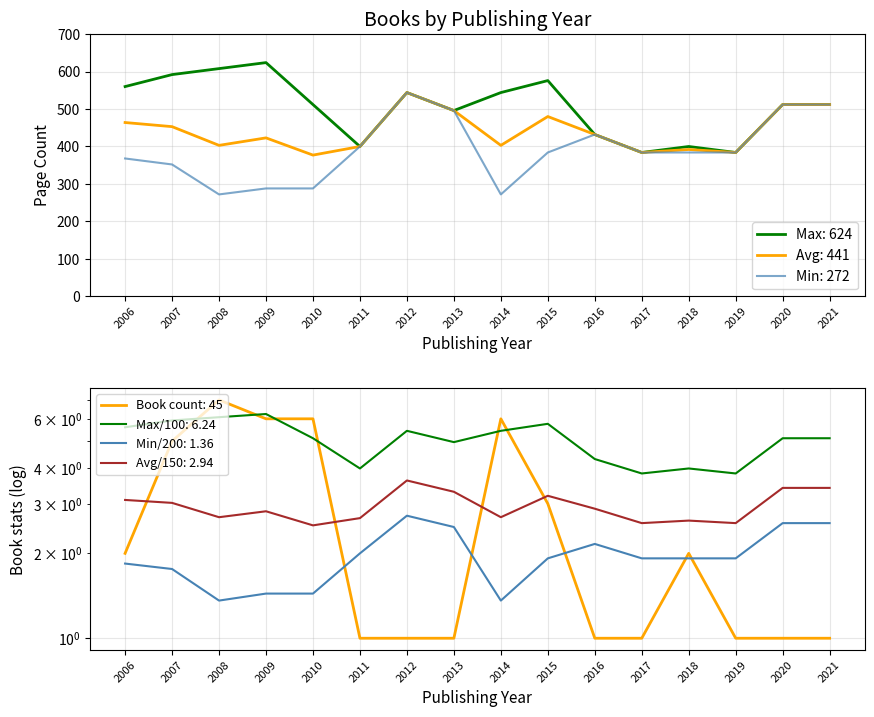

Reading left to right, list all the values displayed in this chart.

Max pageCount: 2006=560	2007=592	2008=608	2009=624	2010=512	2011=400	2012=544	2013=496	2014=544	2015=576	2016=432	2017=384	2018=400	2019=384	2020=512	2021=512
Avg pageCount: 2006=464	2007=453	2008=403	2009=423	2010=377	2011=400	2012=544	2013=496	2014=403	2015=480	2016=432	2017=384	2018=392	2019=384	2020=512	2021=512
Min pageCount: 2006=368	2007=352	2008=272	2009=288	2010=288	2011=400	2012=544	2013=496	2014=272	2015=384	2016=432	2017=384	2018=384	2019=384	2020=512	2021=512